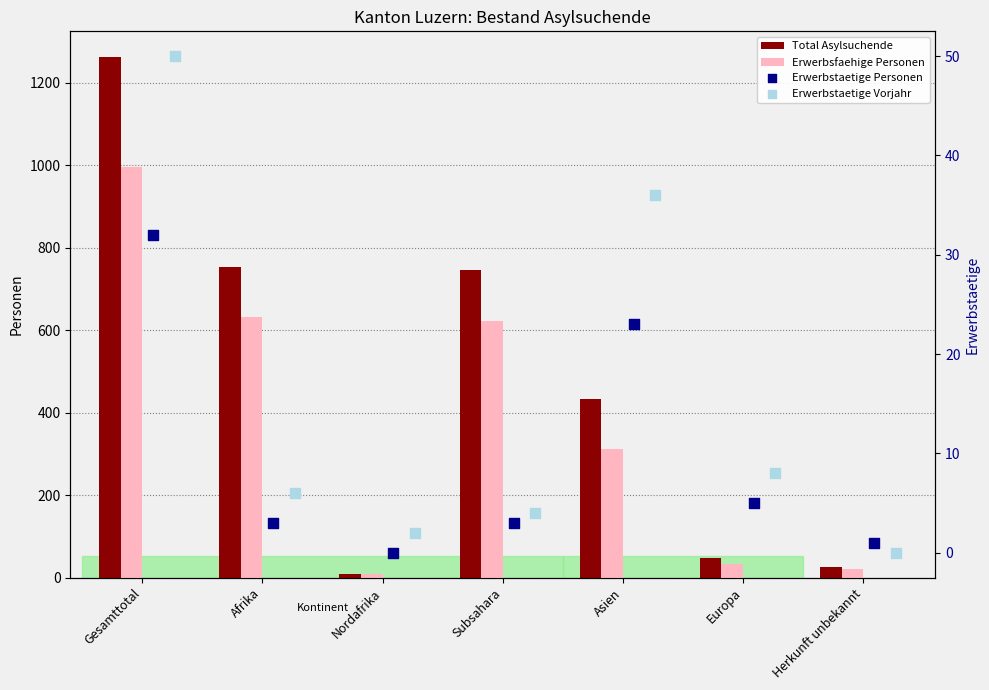

At which category is the sum across all series the highest?

Gesamttotal